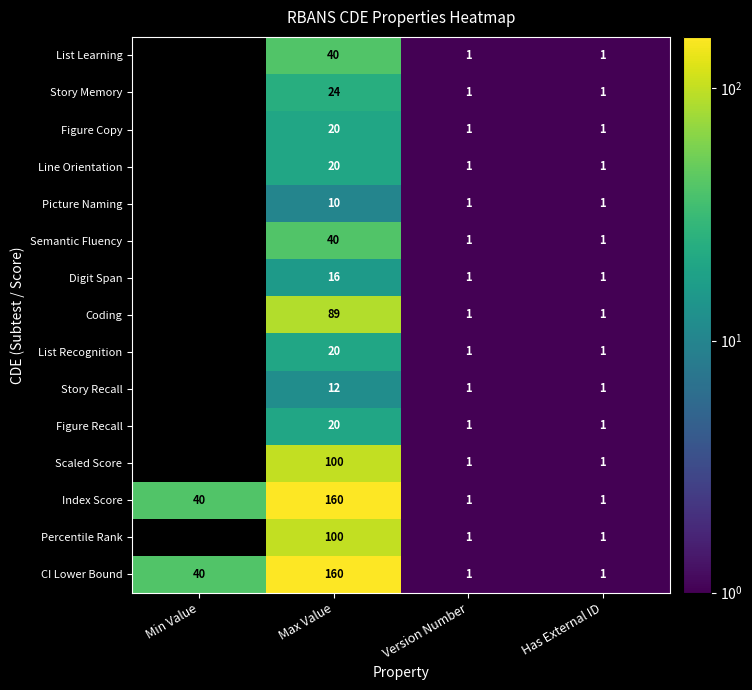

True or false: Scaled Score has a value of 100 at Max Value.

True